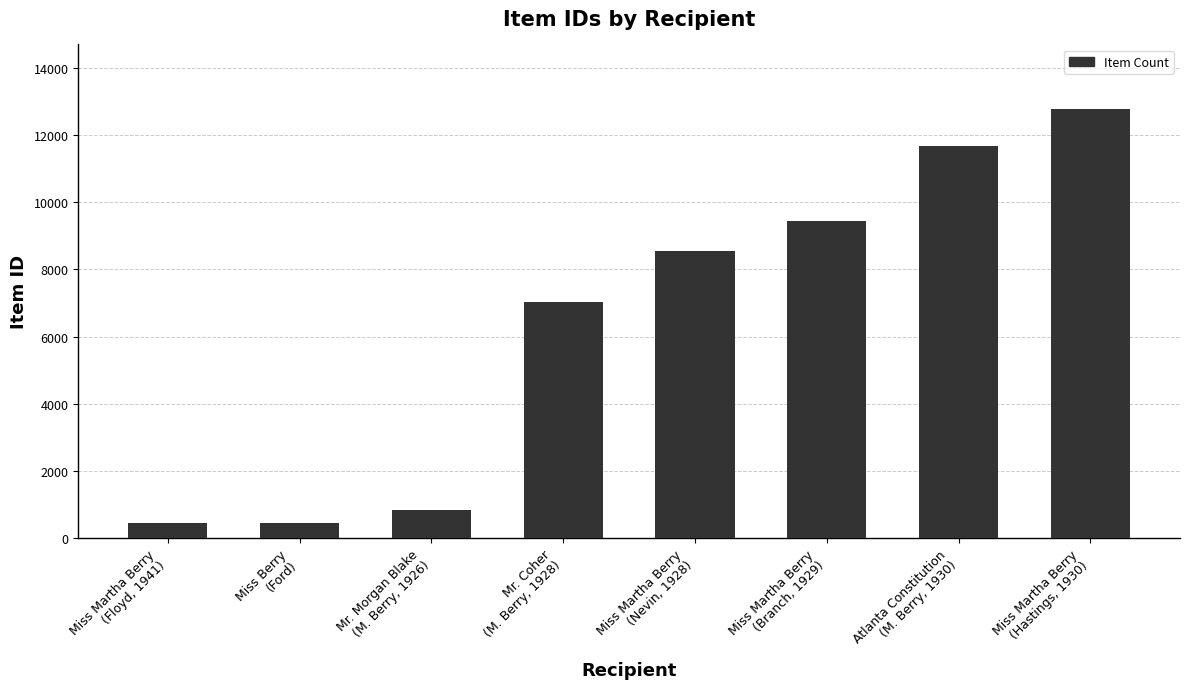

What is the difference between the second highest and second lowest values?

11234